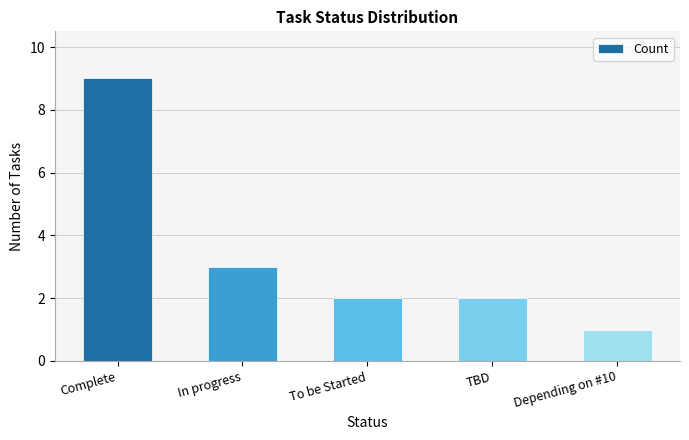

Which category has the highest value across all series?

Complete